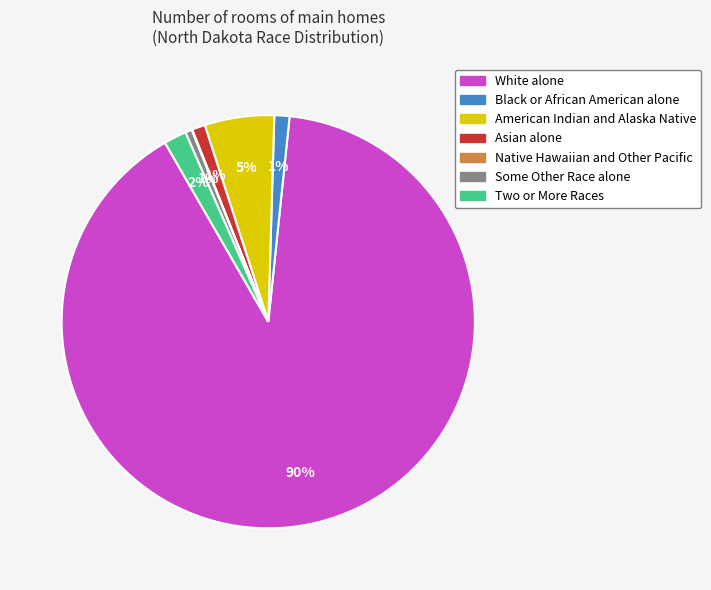

Is there a majority slice in this chart?

Yes